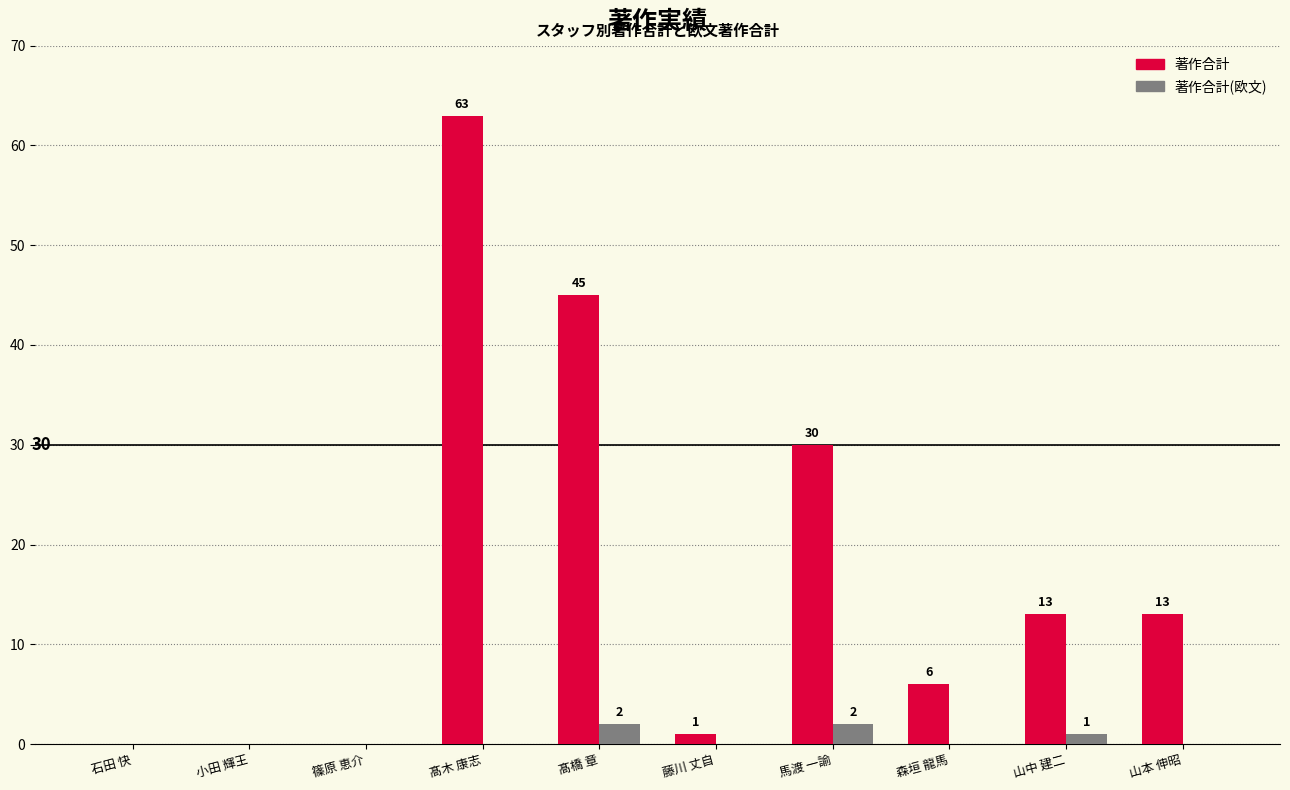

Reading left to right, transcribe all the data shown in this chart.

著作合計: 0	0	0	63	45	1	30	6	13	13
著作合計(欧文): 0	0	0	0	2	0	2	0	1	0